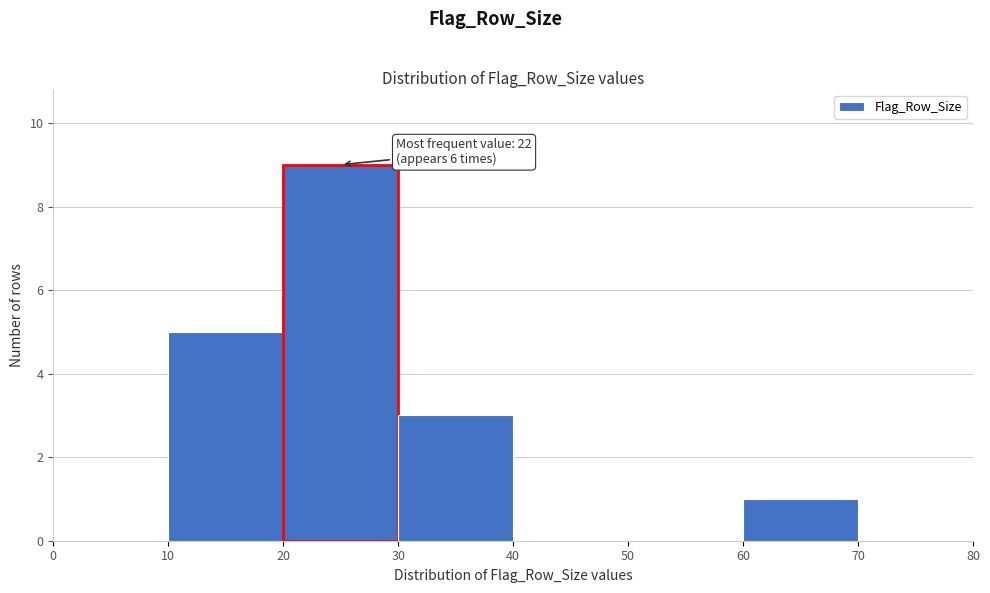

Which range on the x-axis has the tallest bar?

20 to 30